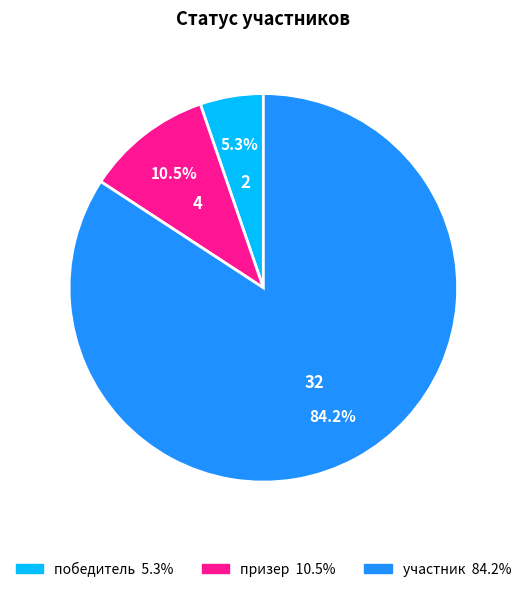

Which category has the smallest portion of the pie?

победитель